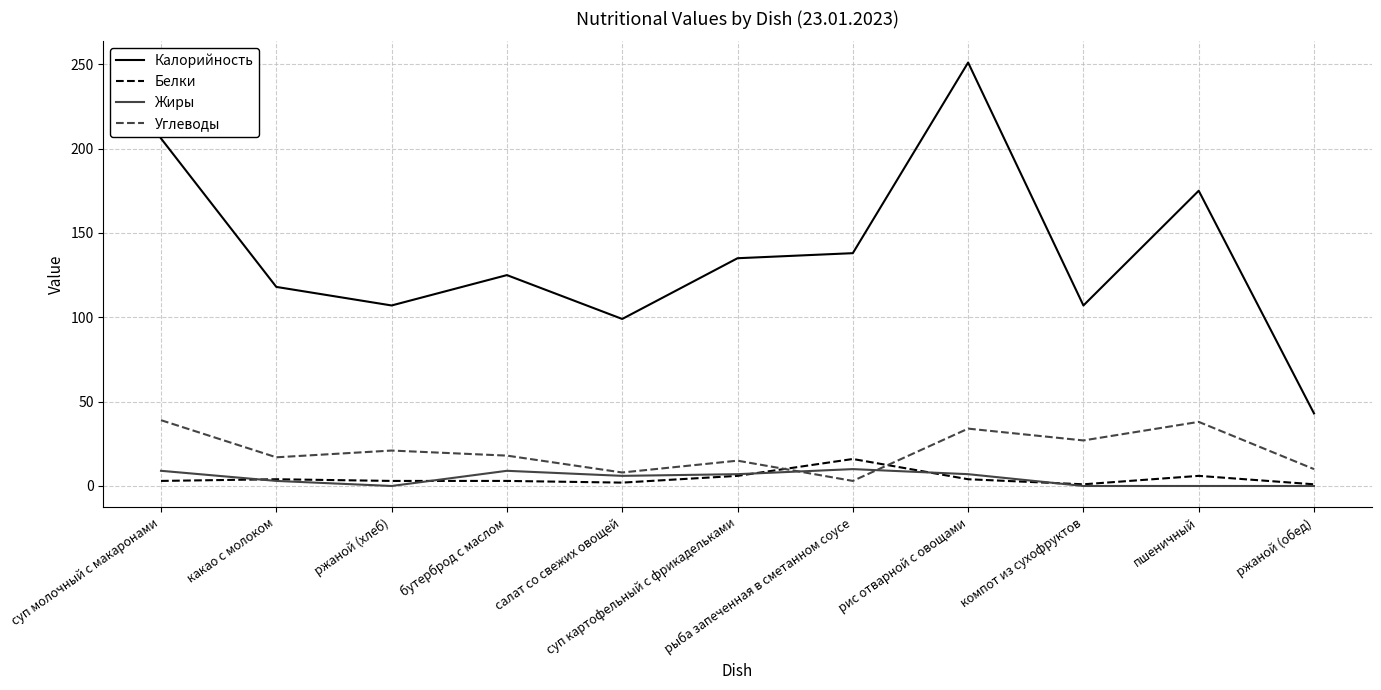

True or false: Белки and Углеводы intersect in this chart.

True